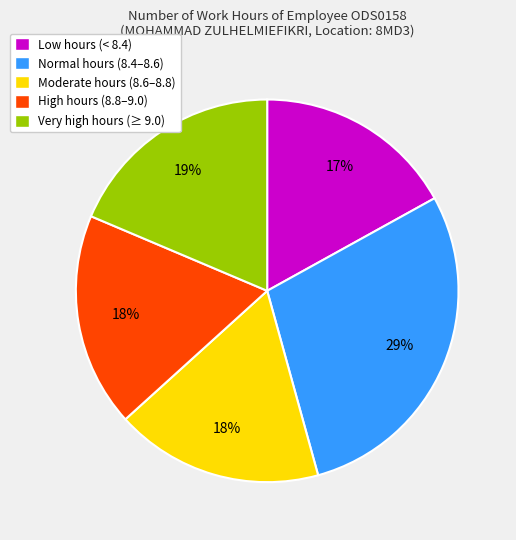

What is the largest slice in the pie chart?

Normal hours (8.4–8.6)